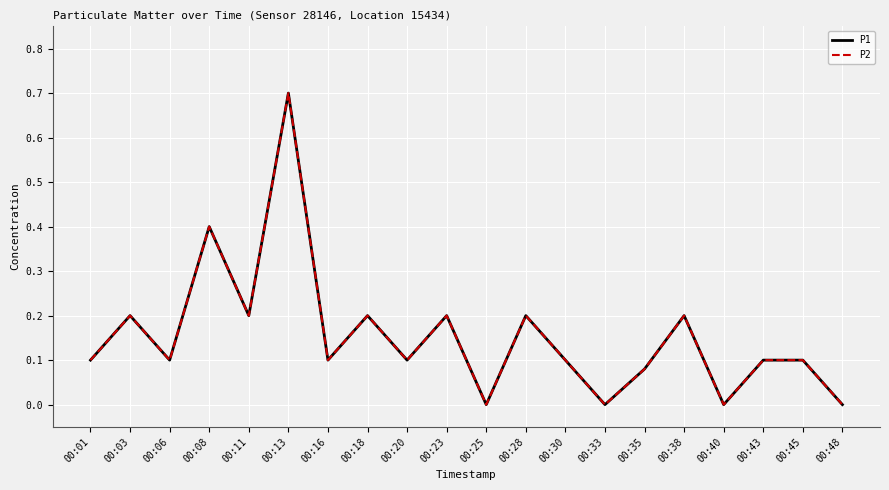

What is the total value across all series at 00:28?

0.4